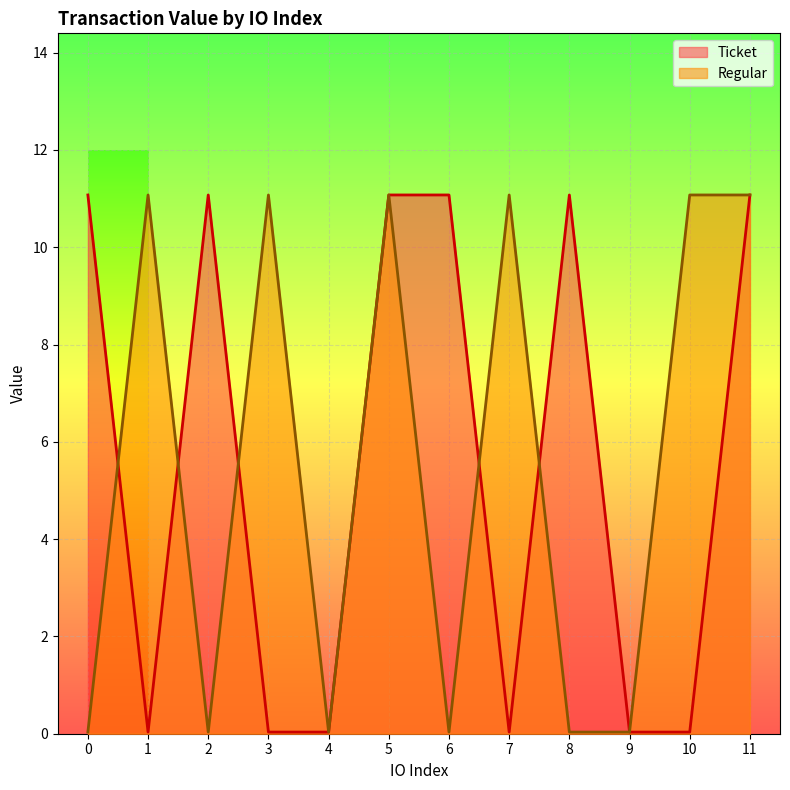

At how many categories does at least one series exceed 5?

10